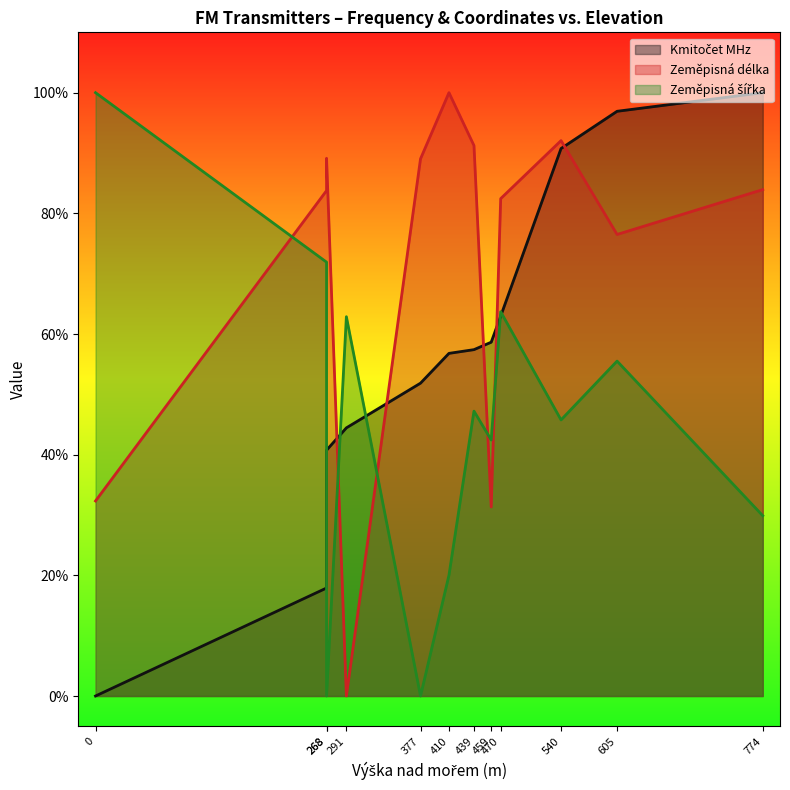

Is it true that Kmitočet MHz equals 0.0 at 0?

True